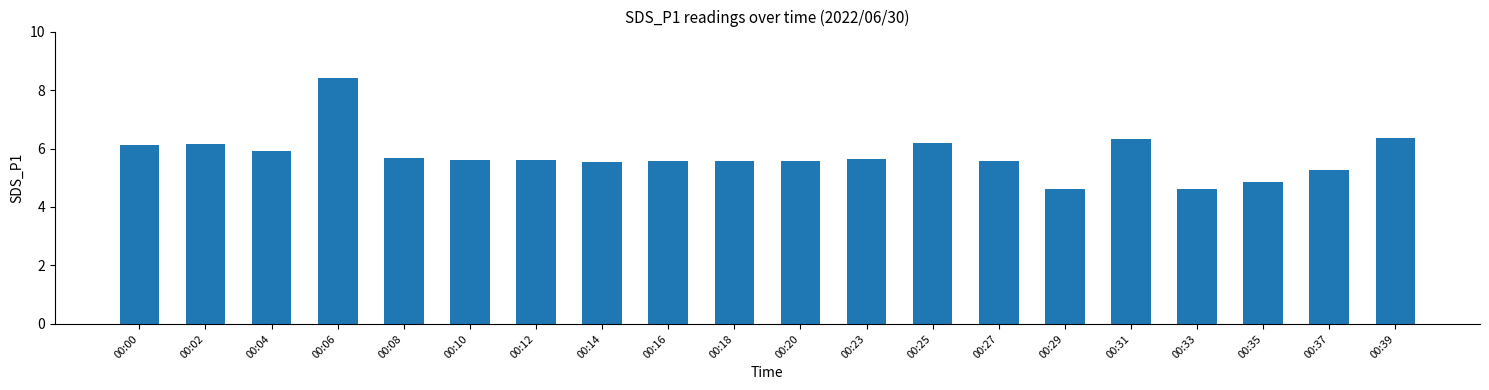

Read the value at 00:23.

5.6